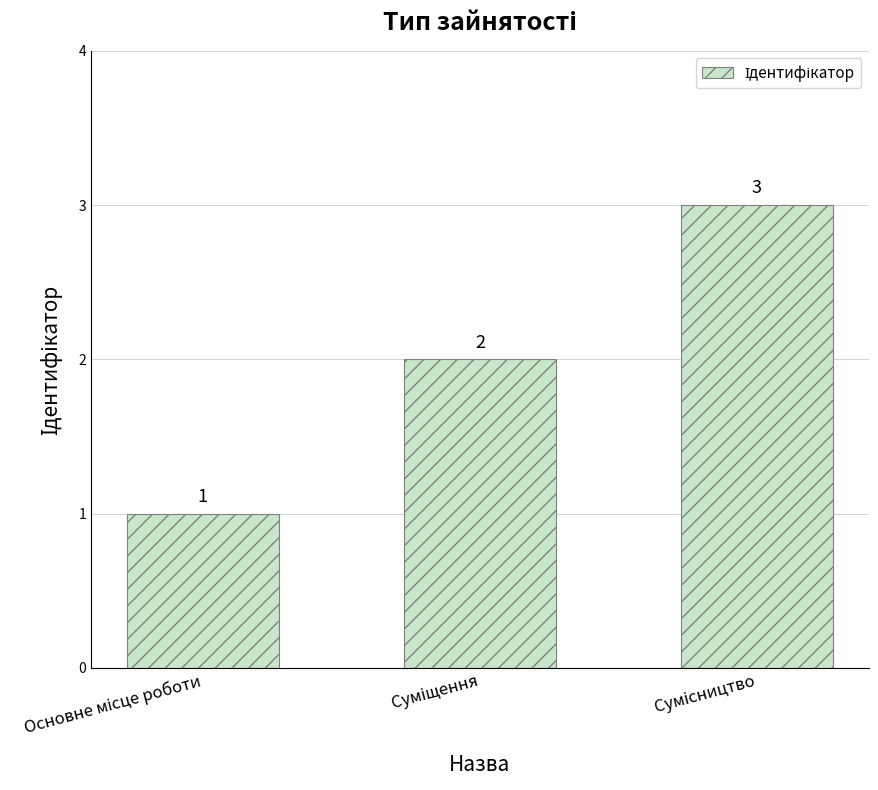

What is the value of the 1st bar from the left?

1